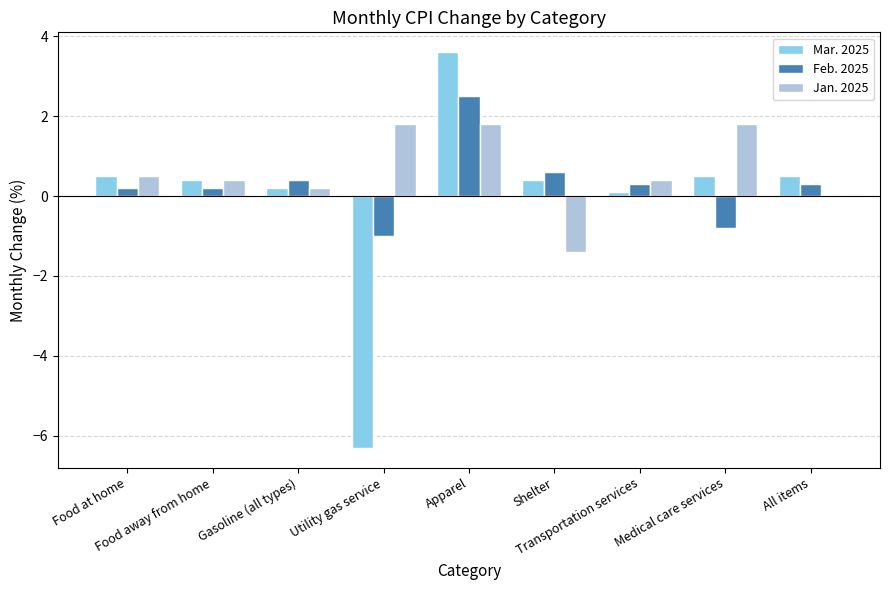

What is the average value of the Feb. 2025 series?

0.3